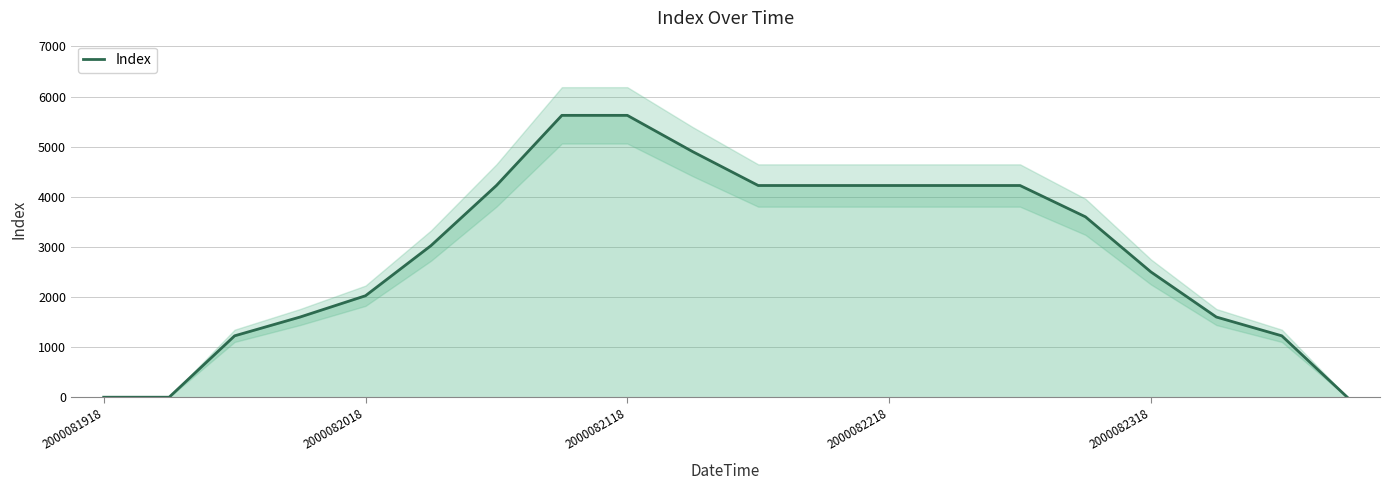

What is the maximum value shown in the chart?

5625